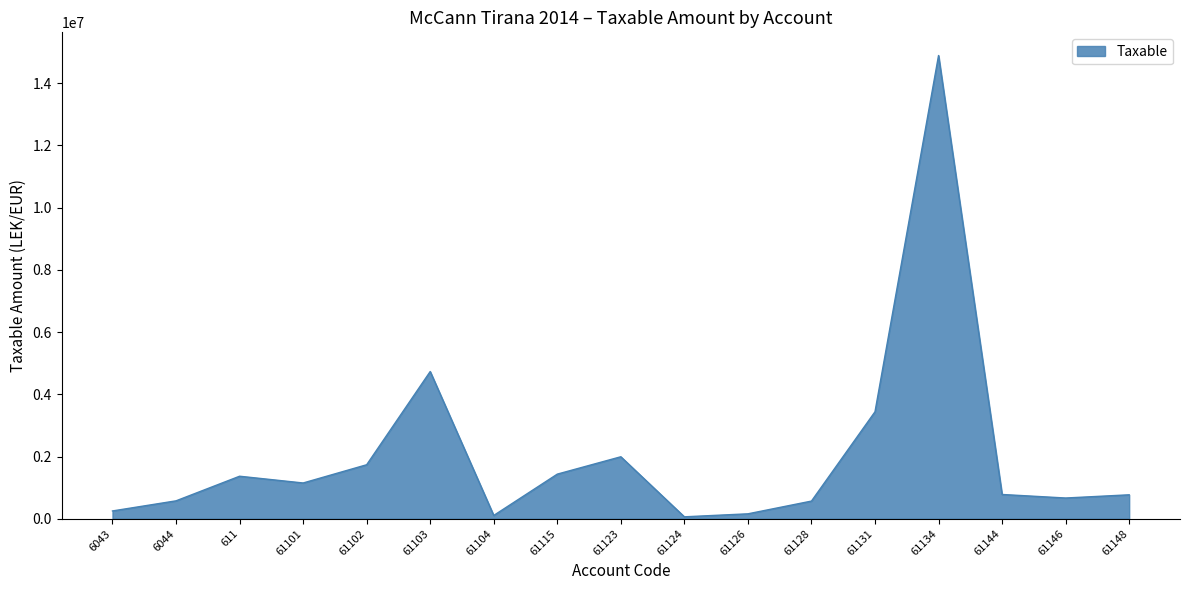

What is the difference between the values at 61101 and 61123?

842818.5